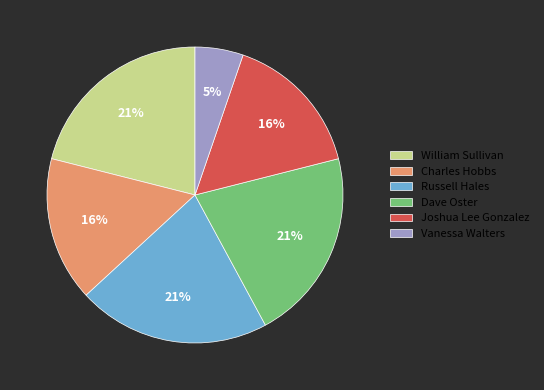

Which has a higher value, Russell Hales or Joshua Lee Gonzalez?

Russell Hales